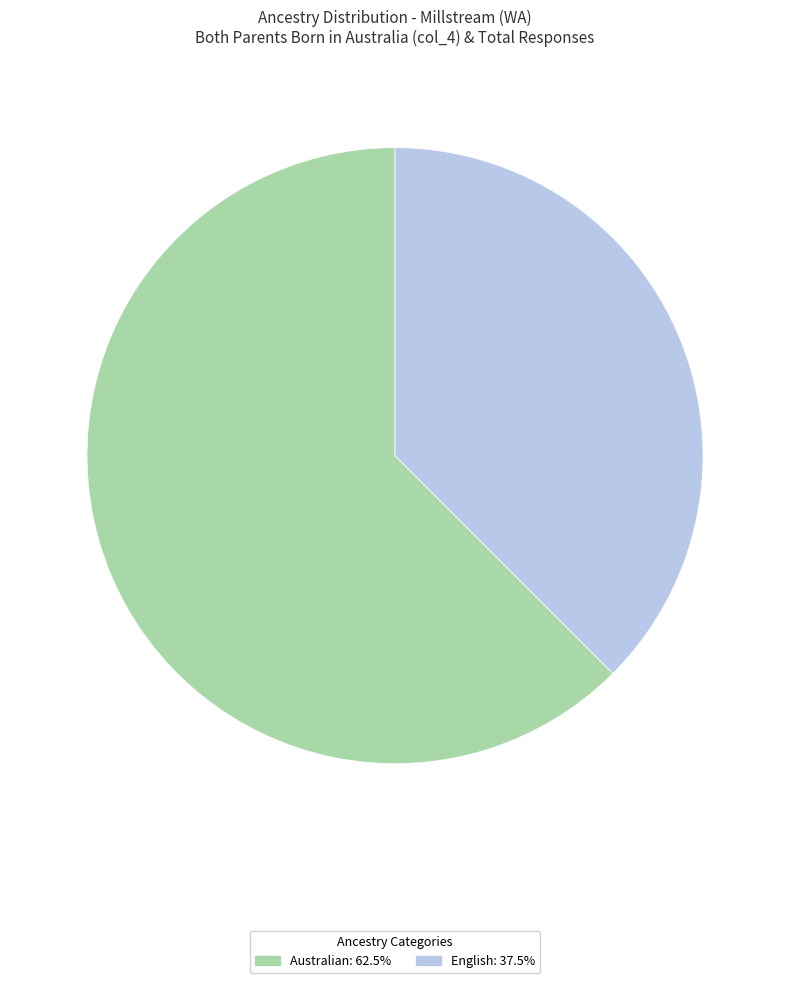

Is there a majority slice in this chart?

Yes